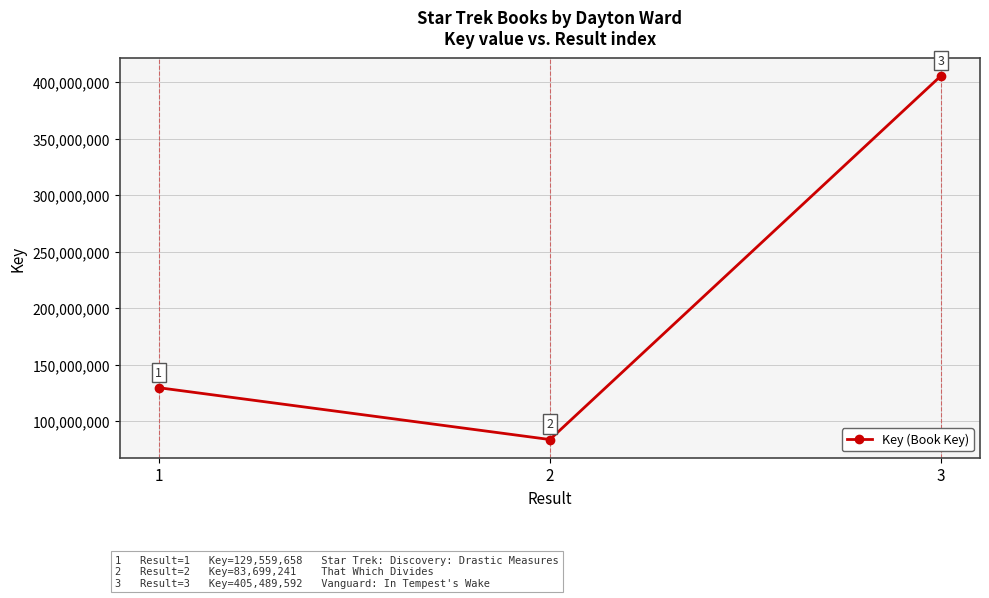

What is the sum of all values?

618748491